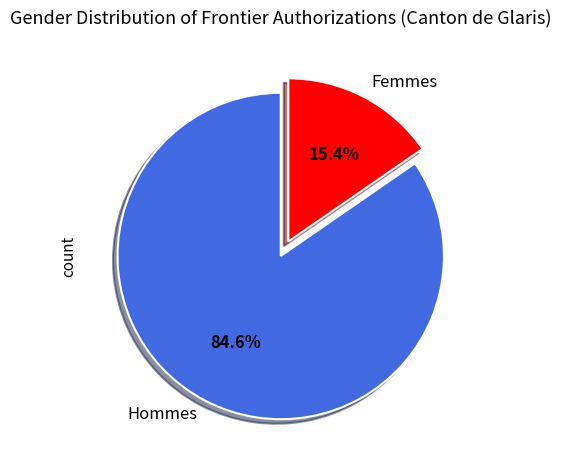

Does Hommes account for over 50% of the chart?

Yes